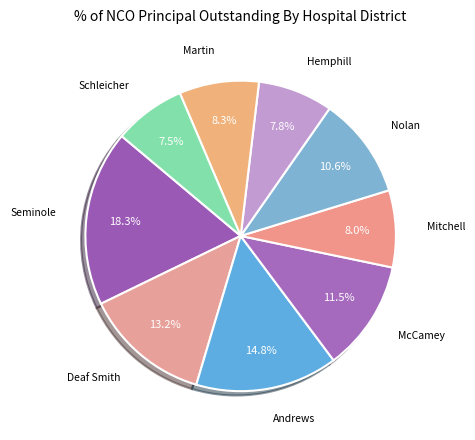

What is the smallest slice in the pie chart?

Schleicher County Hospital District